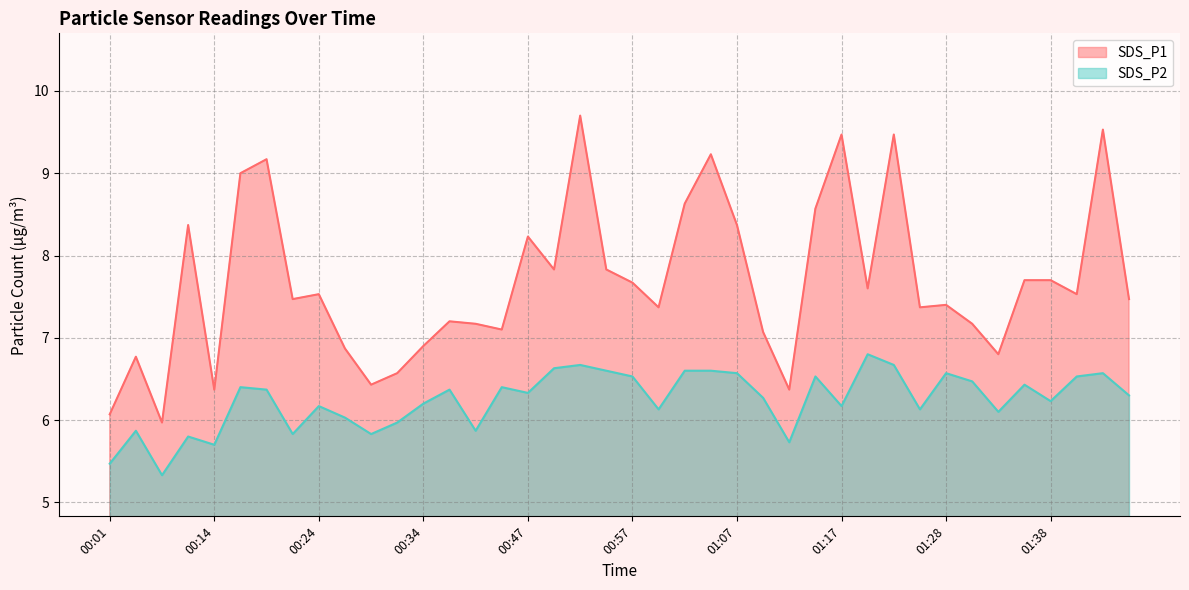

List the series in order of their peak value, highest first.

SDS_P1, SDS_P2